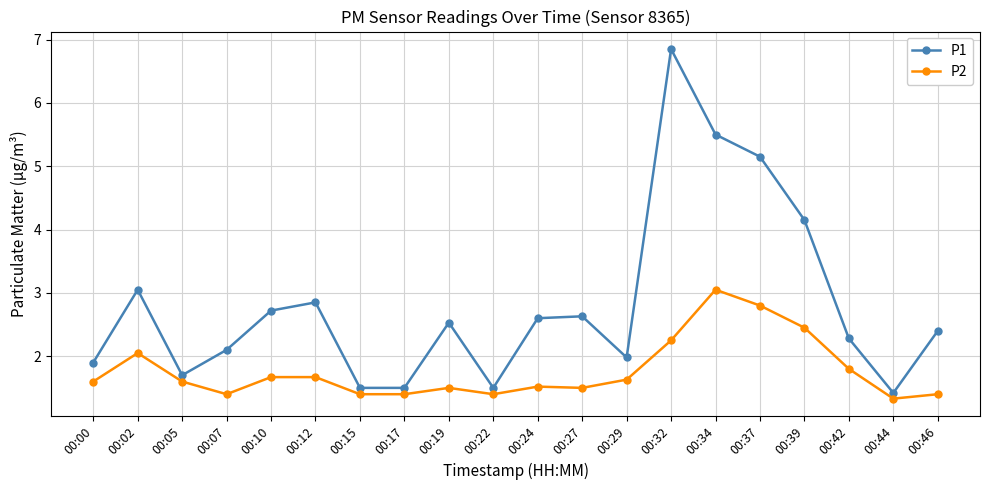

What is the sum of all P1 values?

56.3